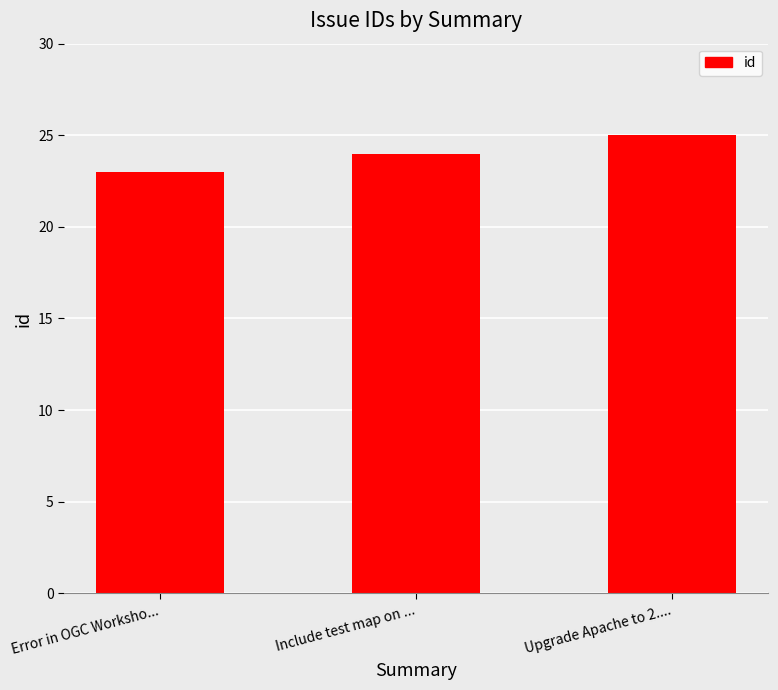

How many values are below 24?

1